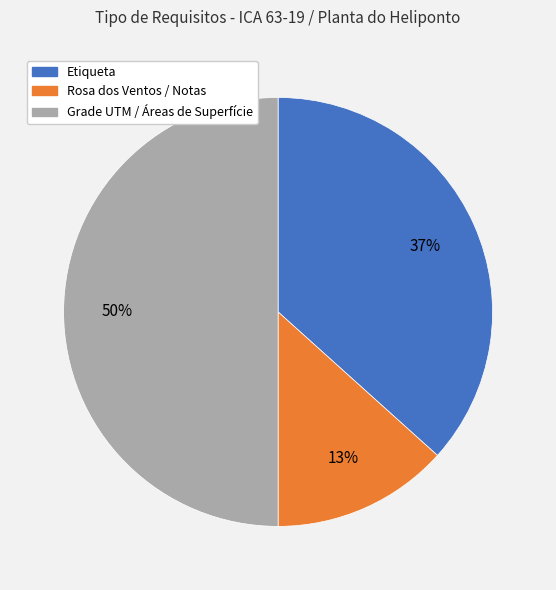

To the nearest percent, what is the average slice percentage?

33%